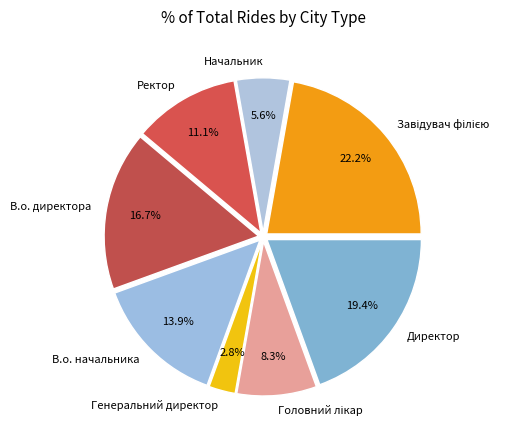

Count the number of slices in the pie.

8